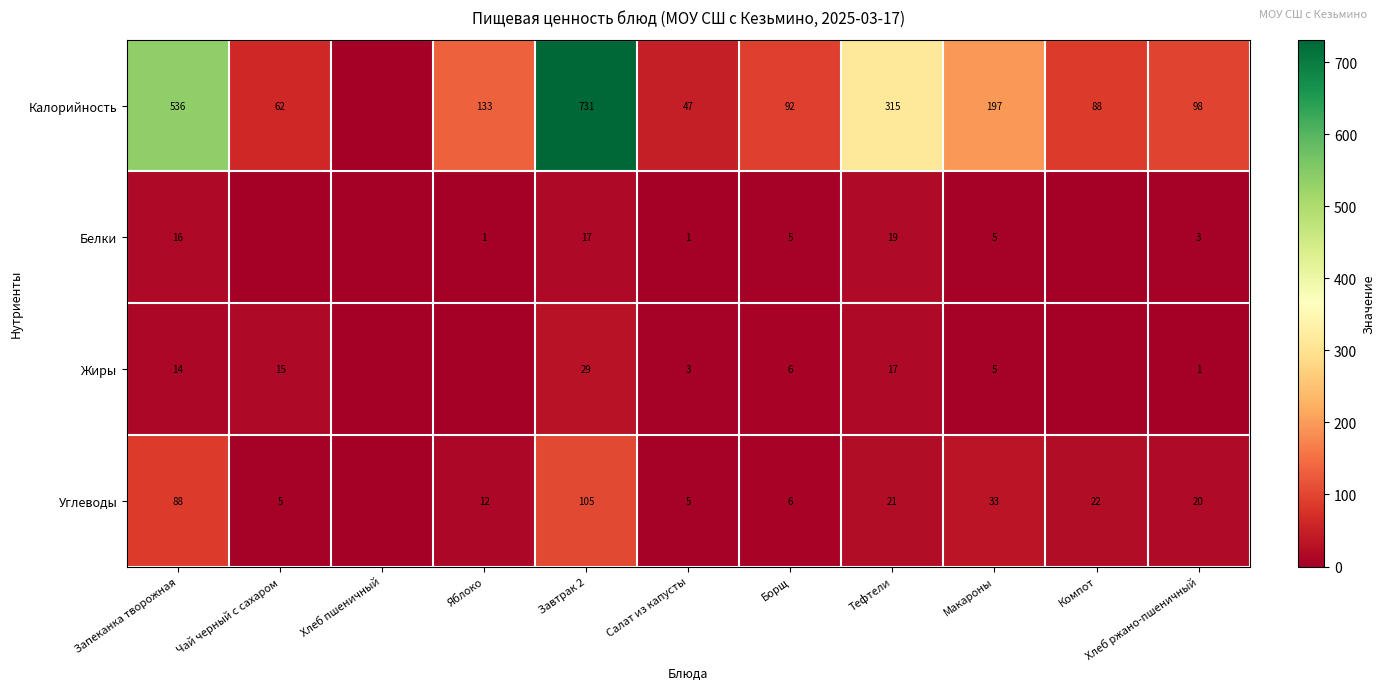

What is the difference between the Углеводы values at Завтрак 2 and Чай черный с сахаром?

100